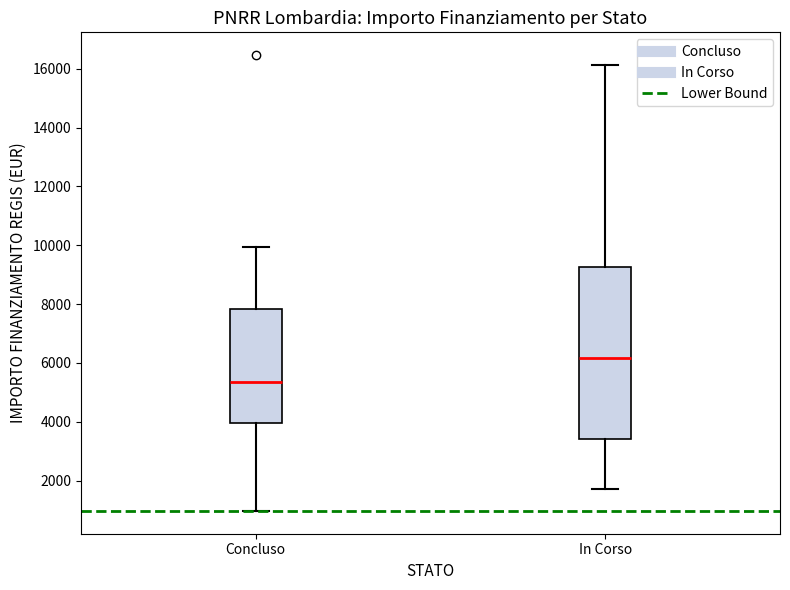

Which box has the lowest median line?

Concluso